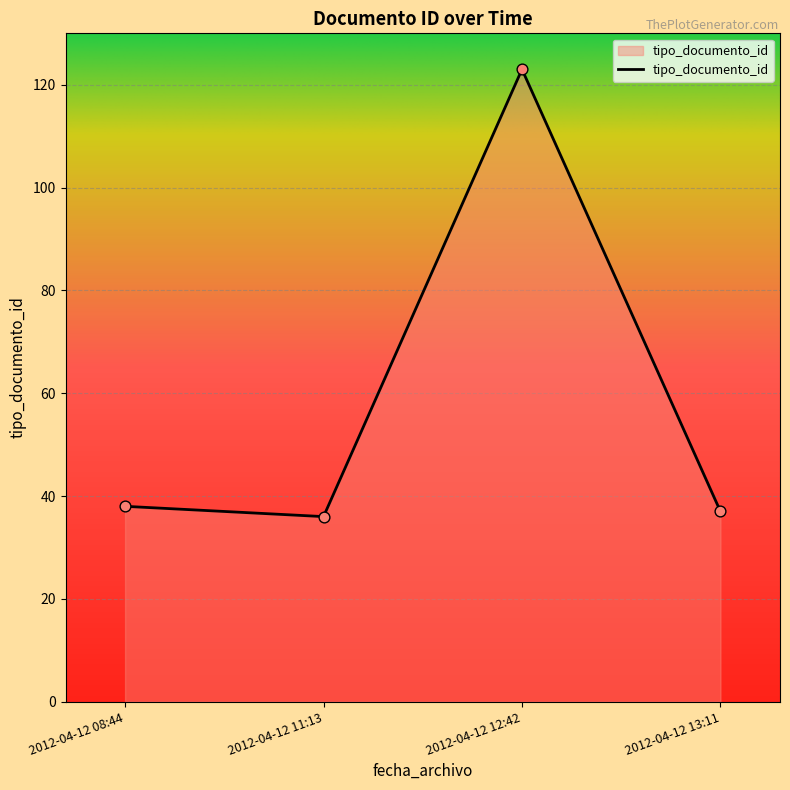

What is the change in value from 2012-04-12 08:44 to 2012-04-12 11:13?

-2